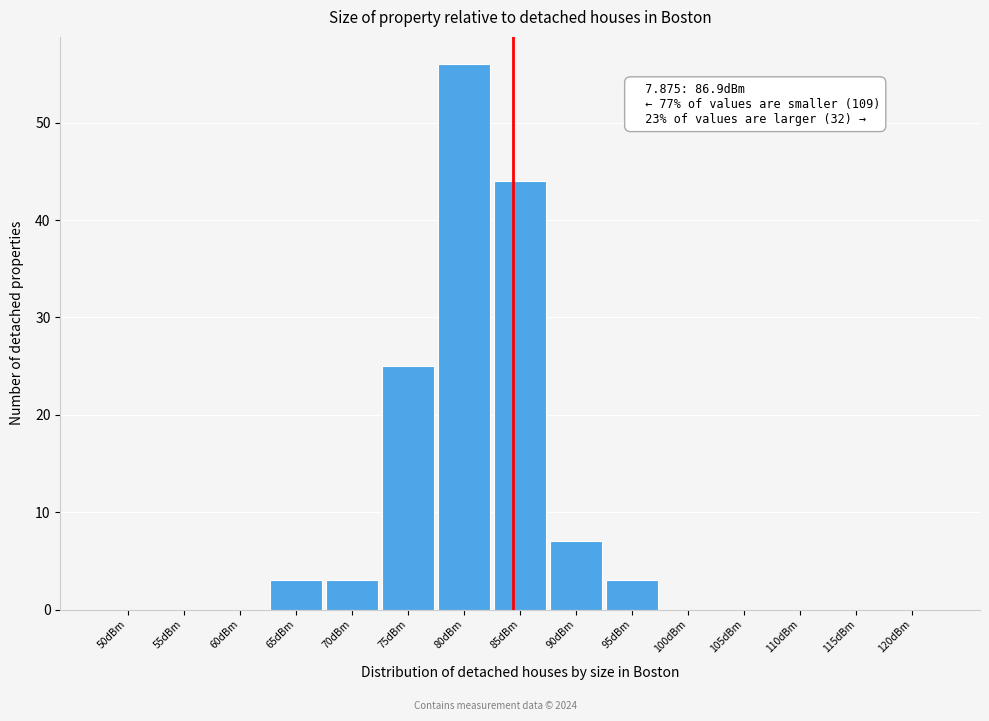

Reading left to right, extract all data points from this chart.

50dBm=0	55dBm=0	60dBm=0	65dBm=3	70dBm=3	75dBm=25	80dBm=56	85dBm=44	90dBm=7	95dBm=3	100dBm=0	105dBm=0	110dBm=0	115dBm=0	120dBm=0